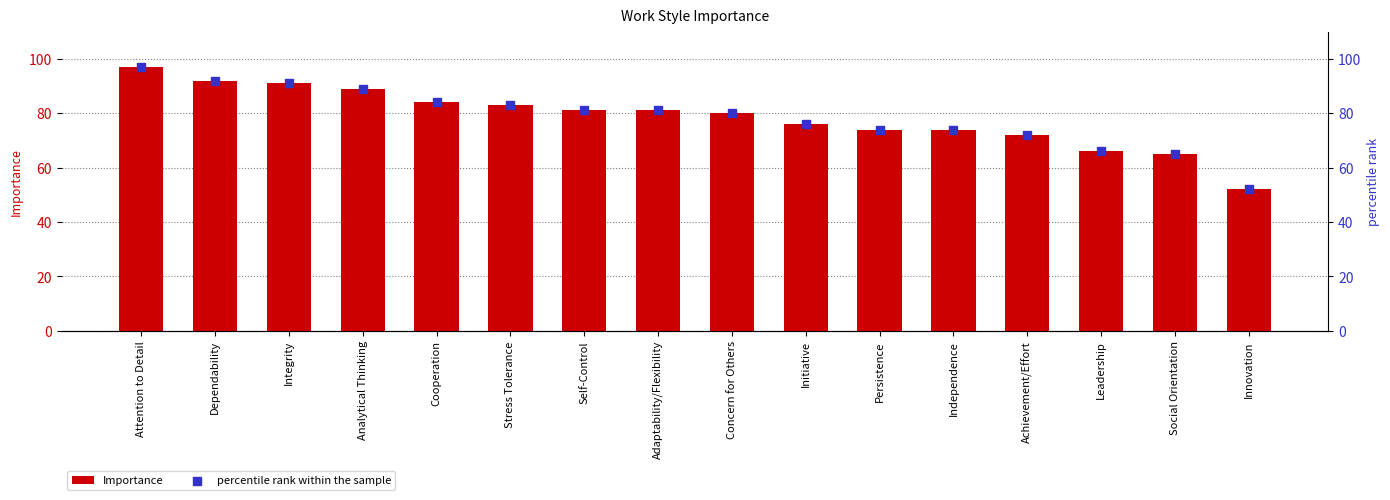

Which series has the largest total across all categories?

Importance